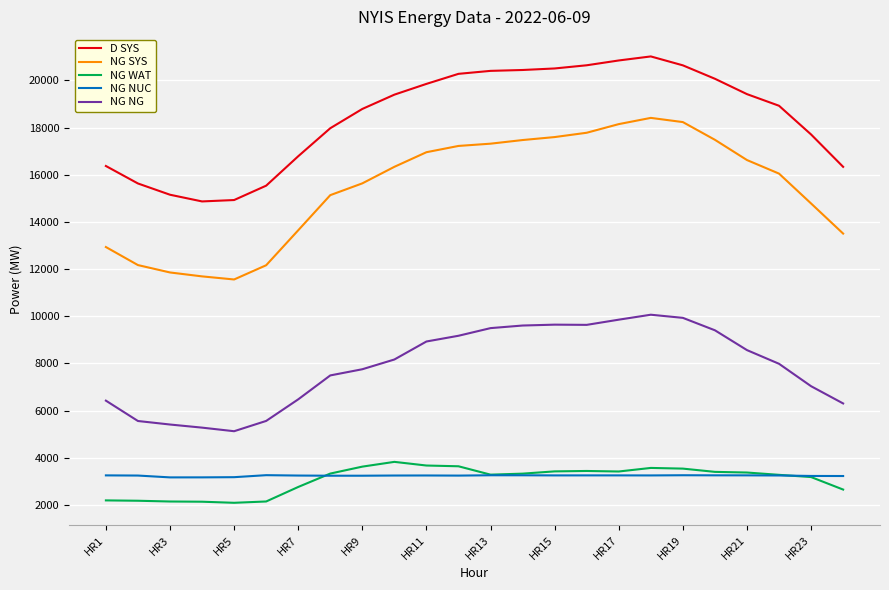

True or false: NG NG and NG SYS cross at least once.

False